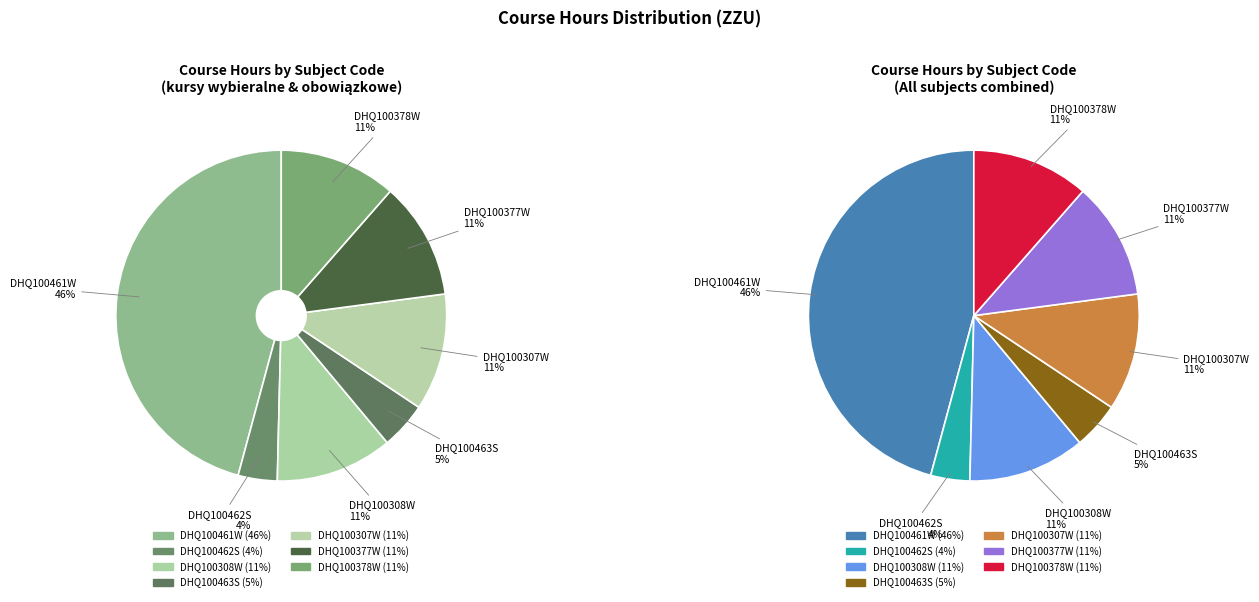

How much of the chart is everything except DHQ100377W?

88.5%